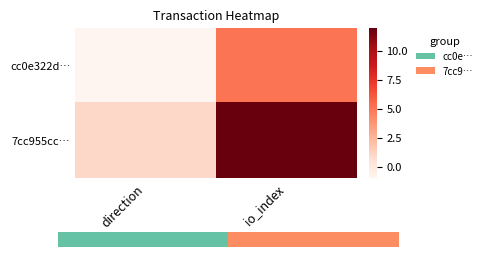

Rank the series by their maximum value, from lowest to highest.

cc0e322d…, 7cc955cc…